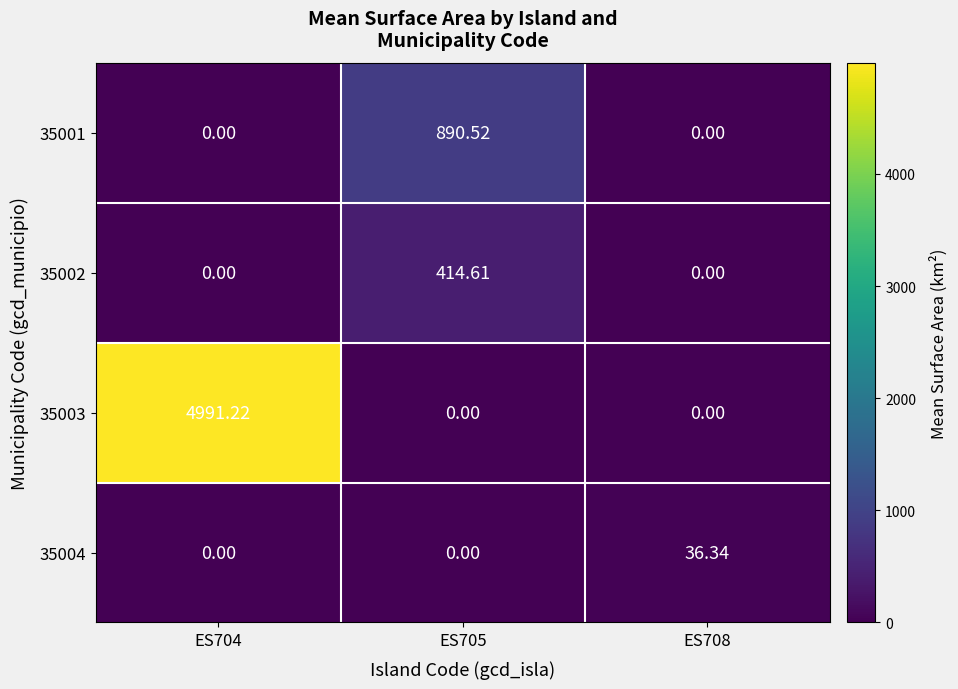

Is the value of 35002 at ES705 greater than the value of 35004 at ES708?

Yes